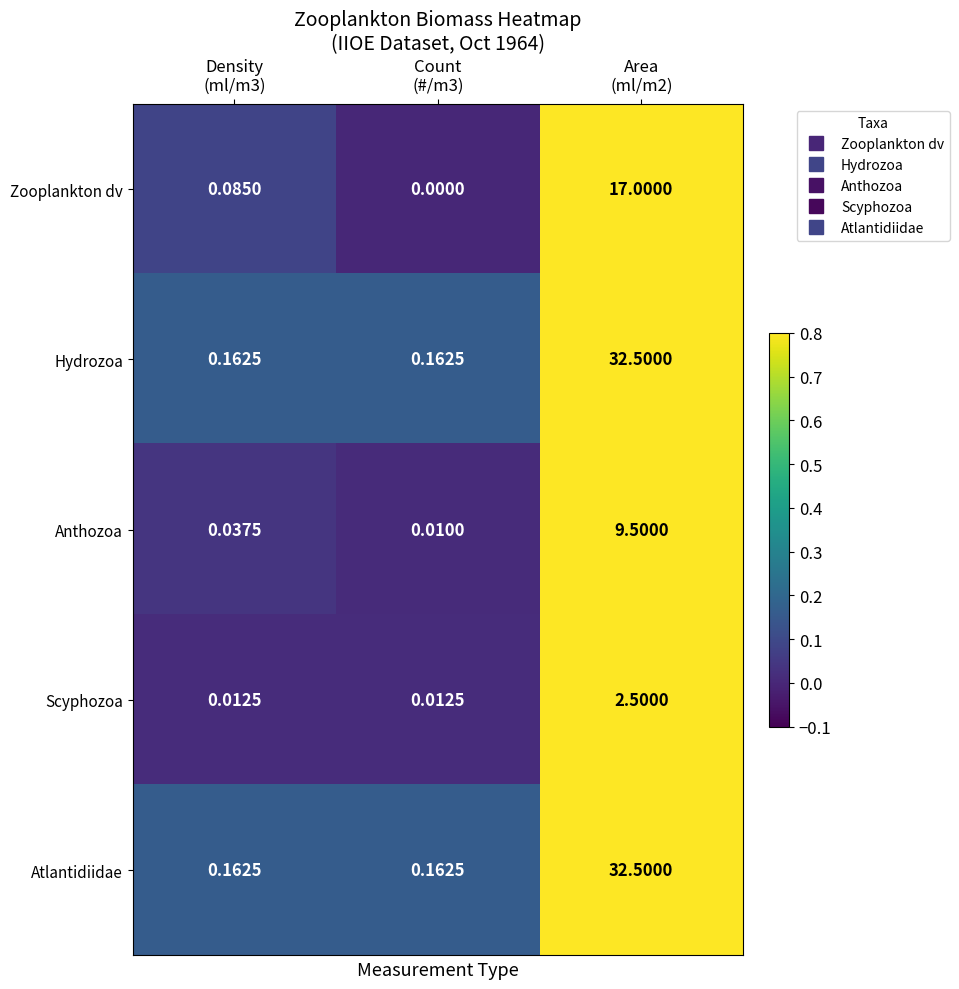

Count the number of categories in the chart.

3